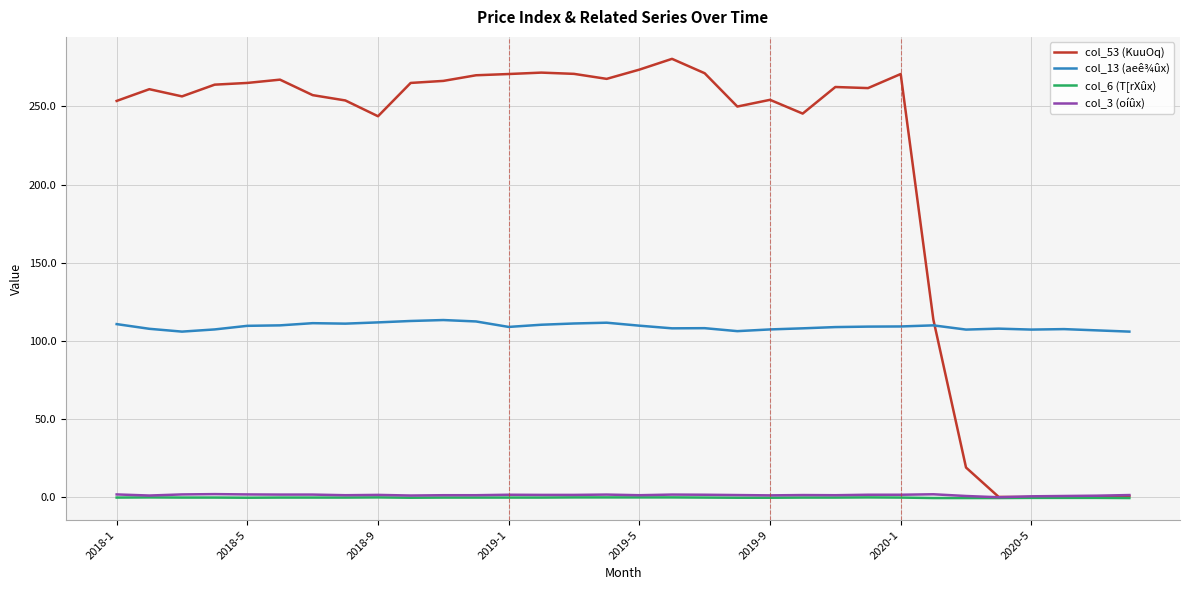

Which series has the largest range (max minus min)?

col_53 (KuuOq)